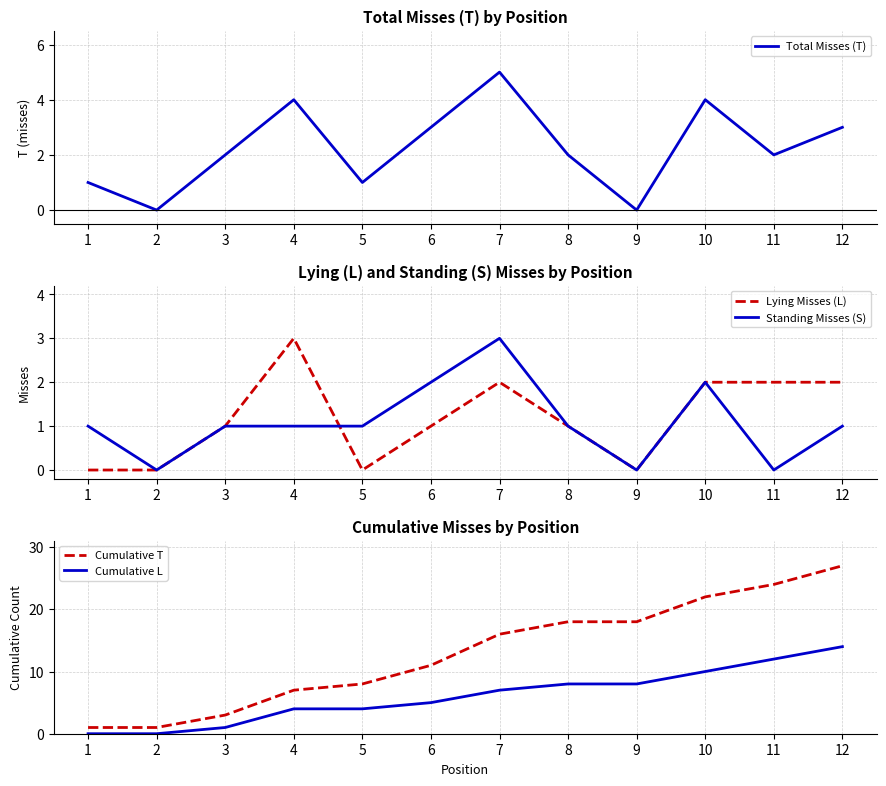

What is the minimum value for Cumulative T?

1